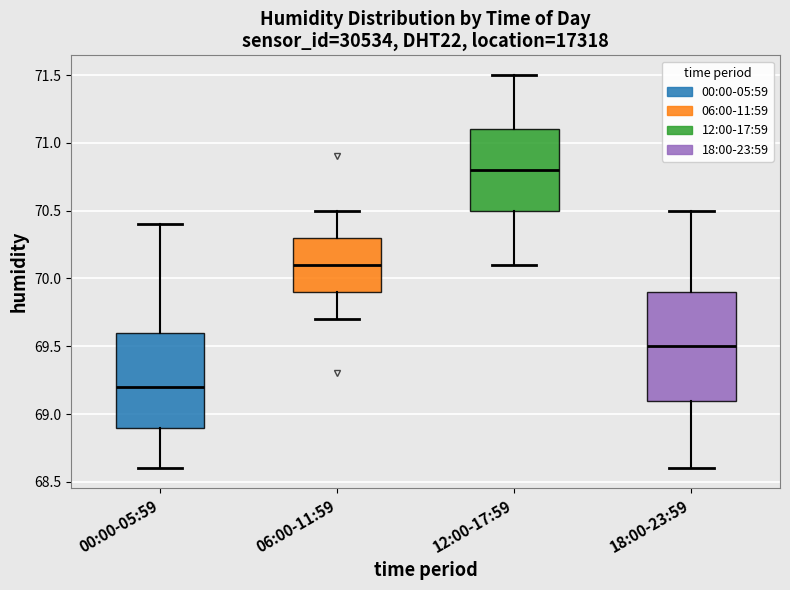

Where does the lower whisker of the box for 18:00-23:59 end on the y-axis? The values are not printed on the chart, so give them approximately, as read against the axis.

68.6